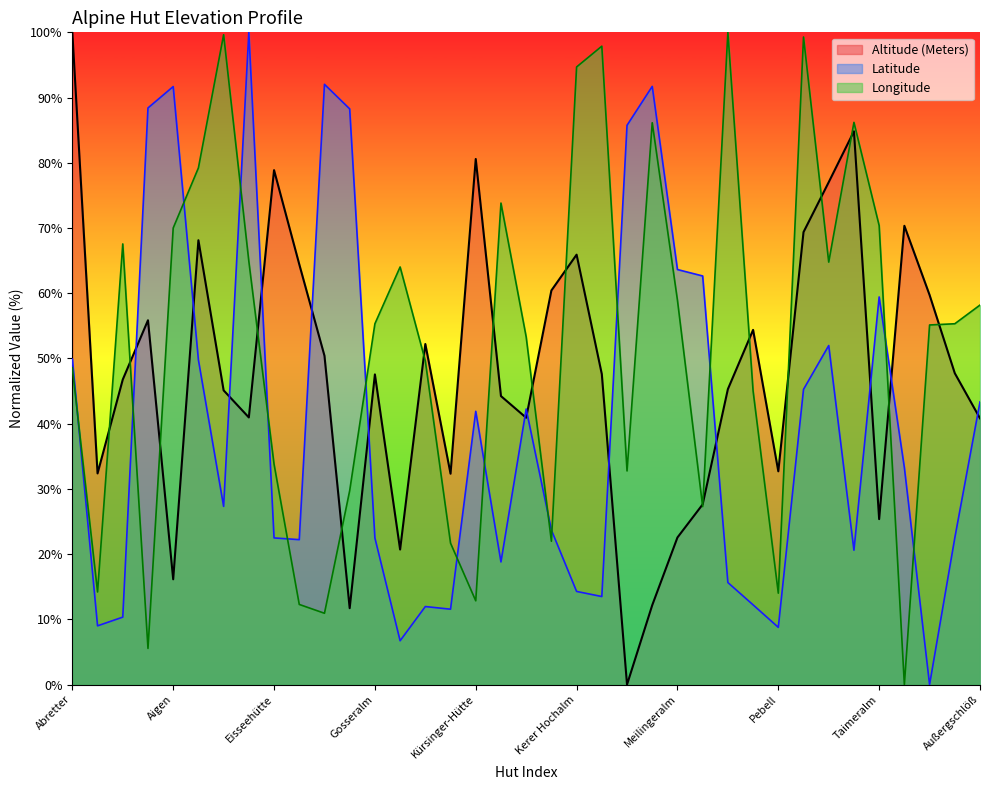

Which series has the largest total across all categories?

Longitude